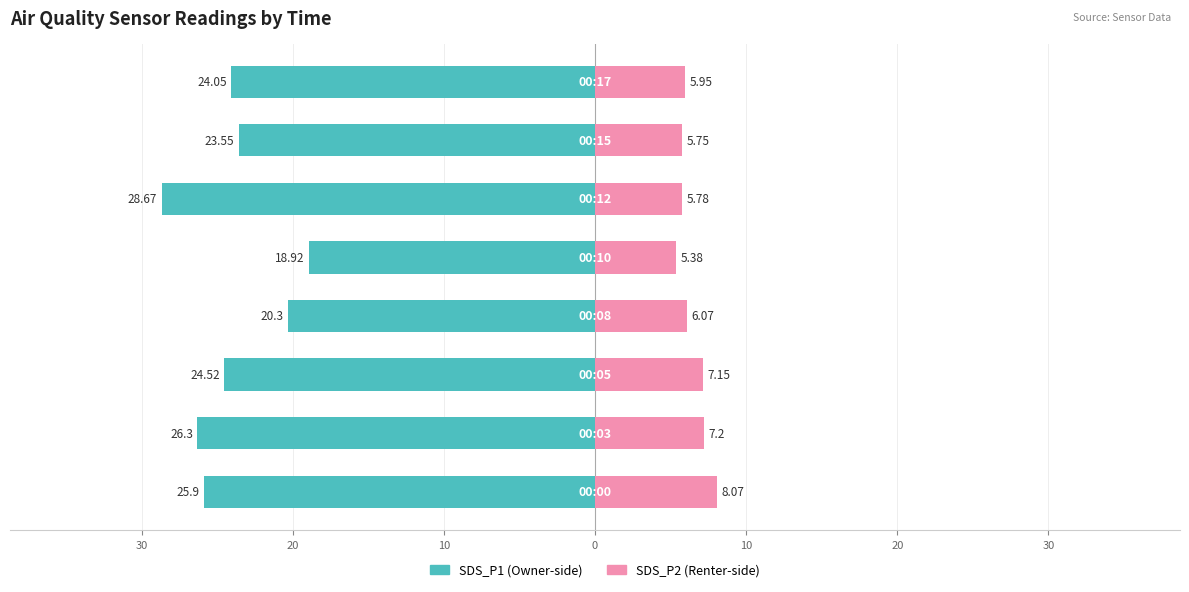

True or false: SDS_P2 has a value of 9.9 at 10.

False